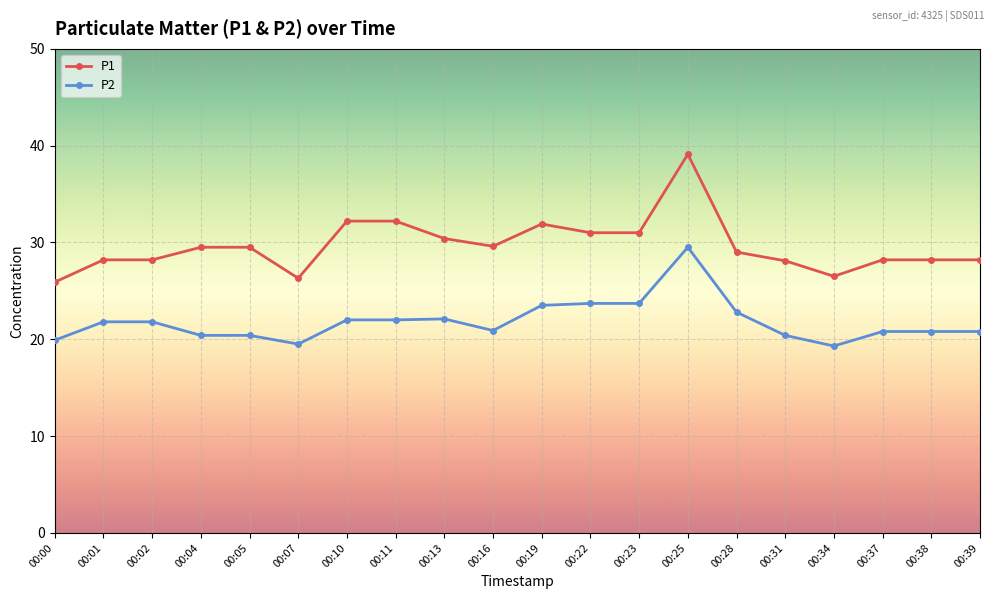

Is the value of P2 at 00:05 greater than the value of P1 at 00:10?

No